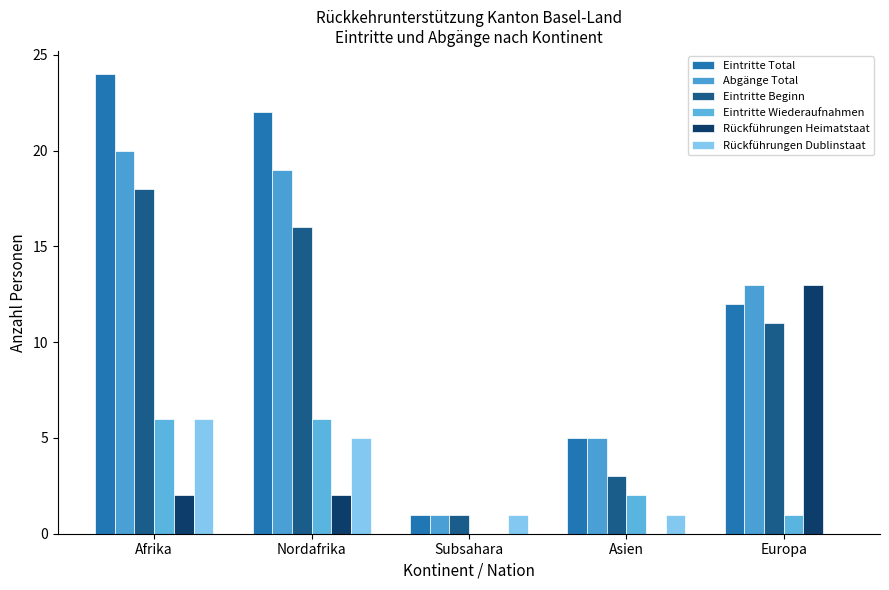

Reading left to right, list all the values displayed in this chart.

Eintritte Total: 24	22	1	5	12
Abgänge Total: 20	19	1	5	13
Eintritte Beginn: 18	16	1	3	11
Eintritte Wiederaufnahmen: 6	6	0	2	1
Rückführungen Heimatstaat: 2	2	0	0	13
Rückführungen Dublinstaat: 6	5	1	1	0